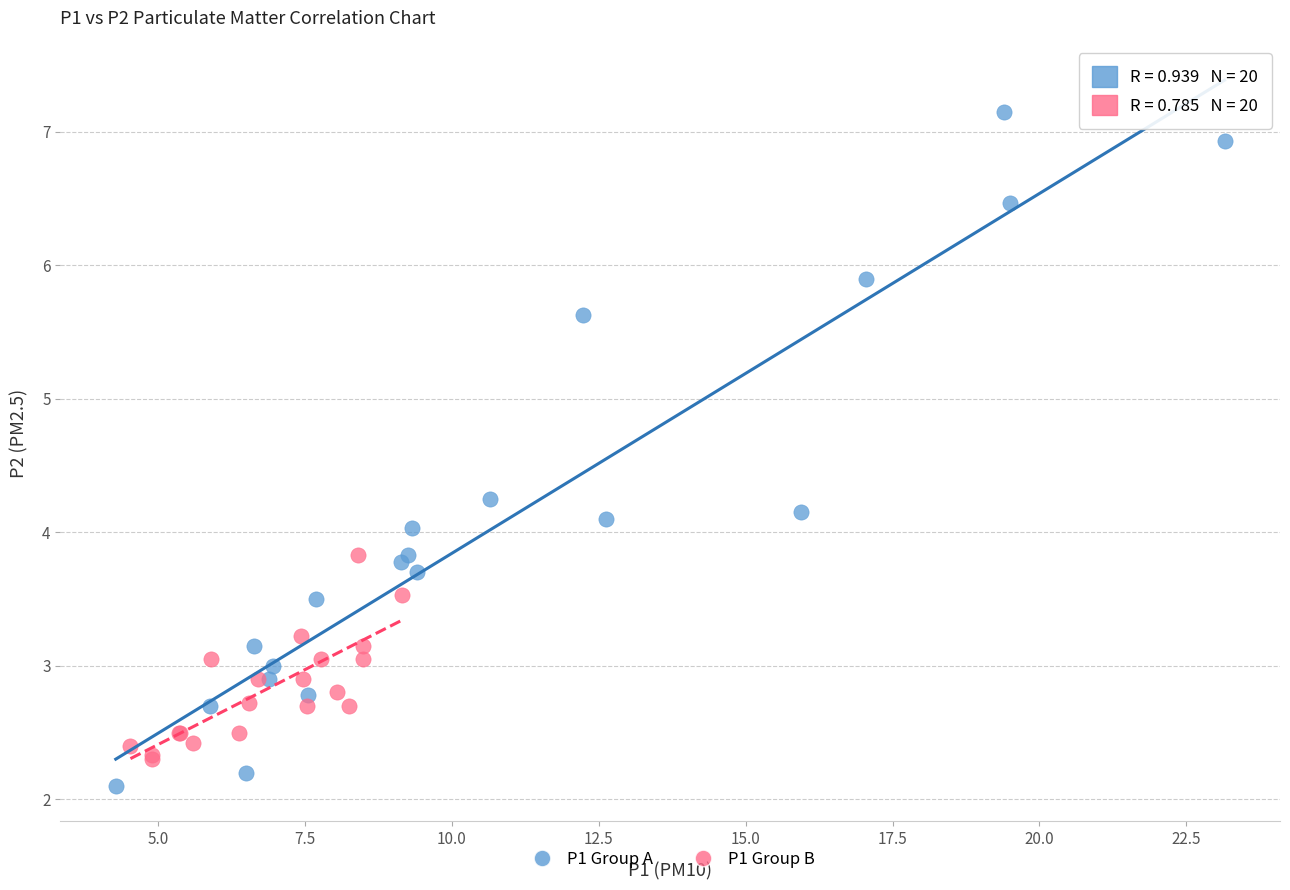

Which series contains the highest Y value?

P1 Group A